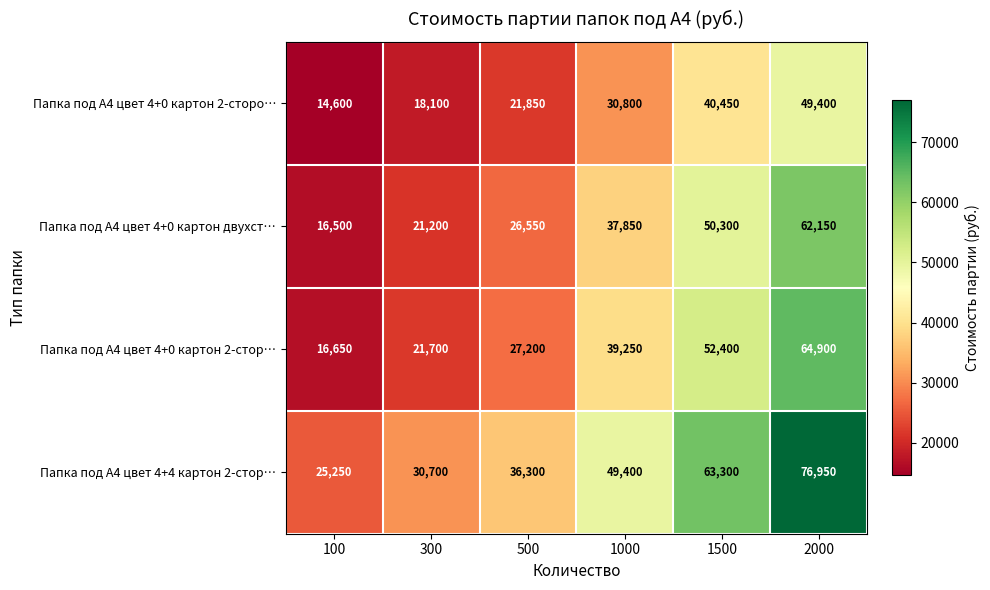

What is the minimum value shown in the chart?

14600